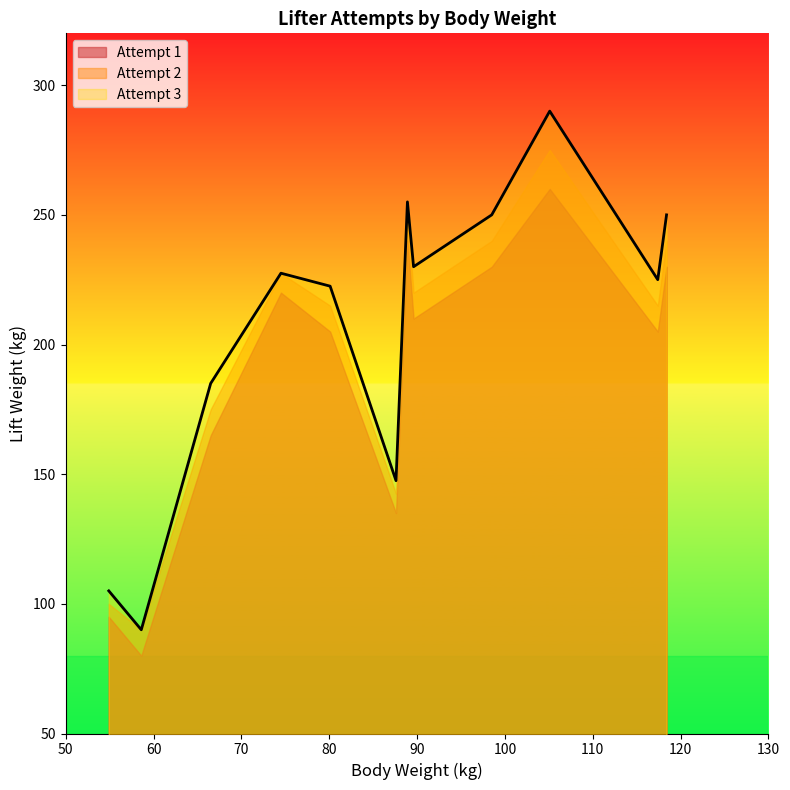

Which series has the widest spread of values?

Attempt 3